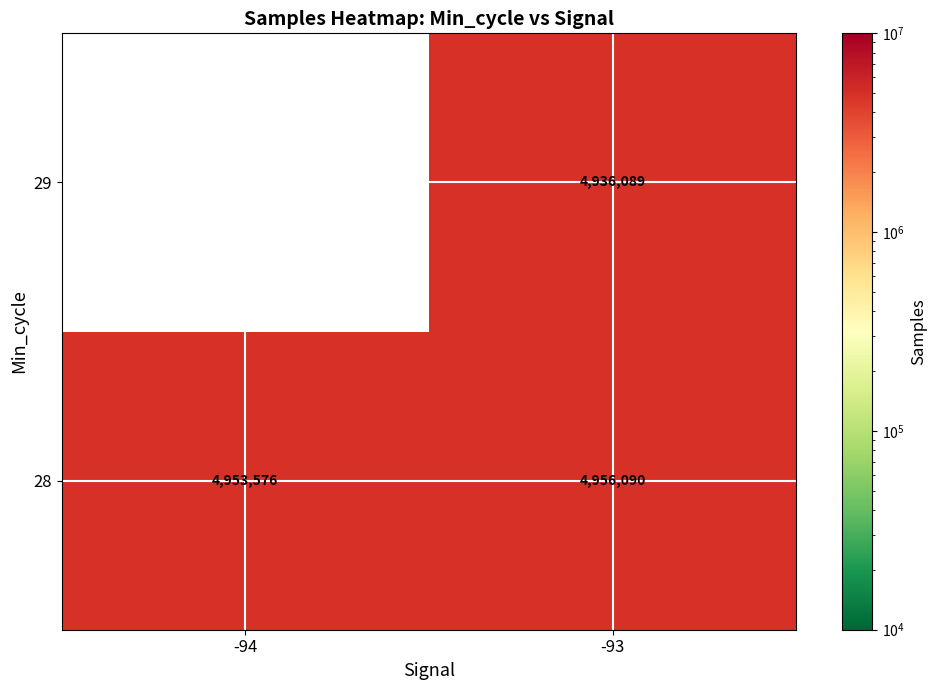

At which label does 28 reach its peak?

-93